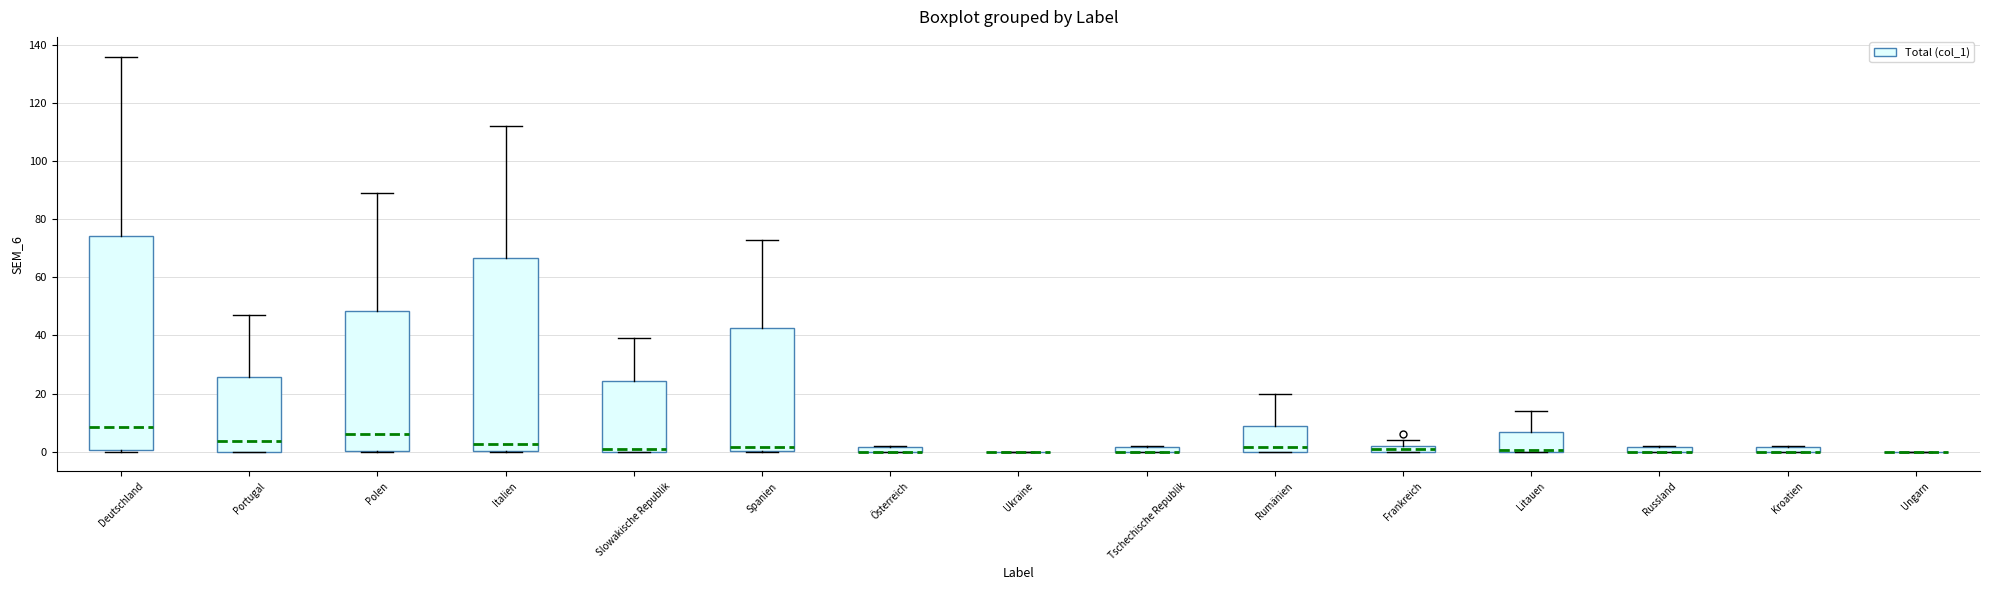

Where does the median line of the box for Deutschland sit on the y-axis? The values are not printed on the chart, so give them approximately, as read against the axis.

8